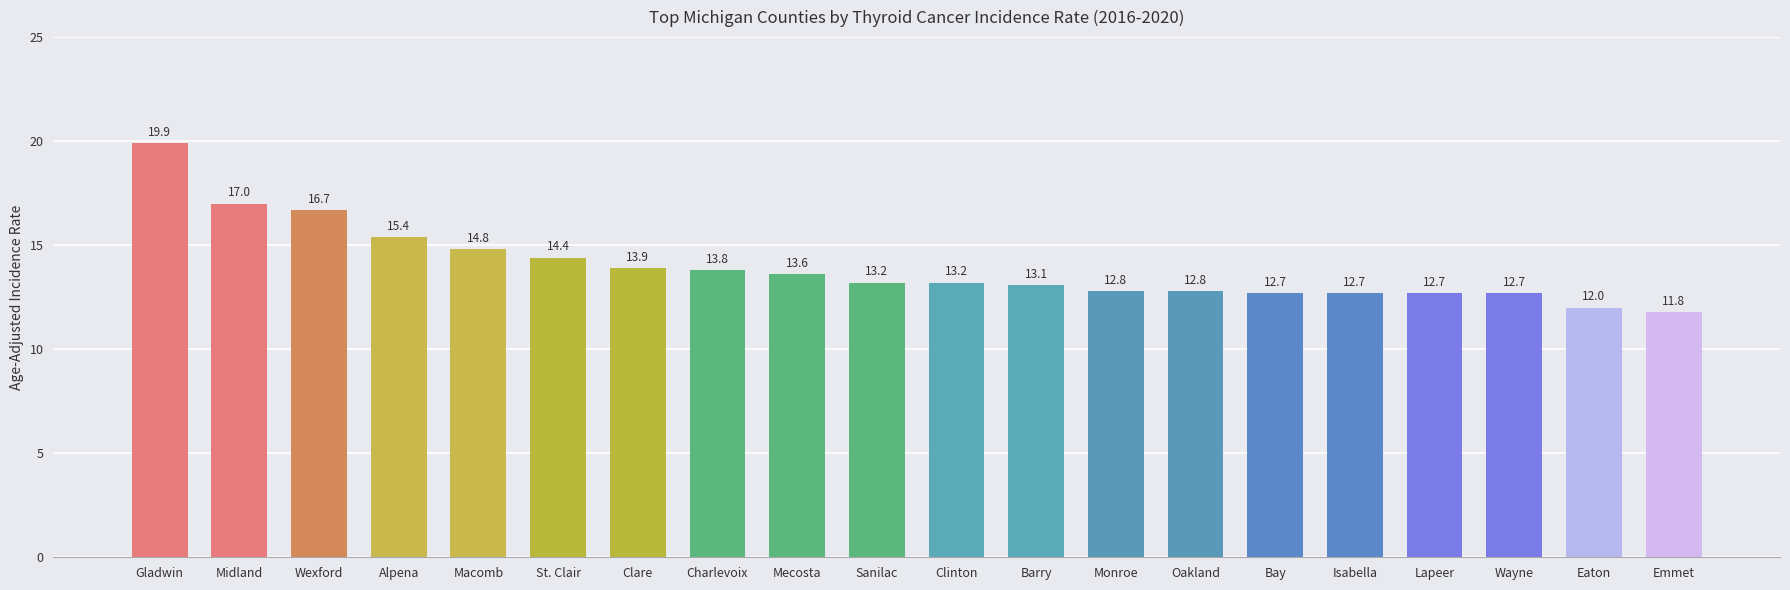

What is the value of the 7th bar from the left?

13.9